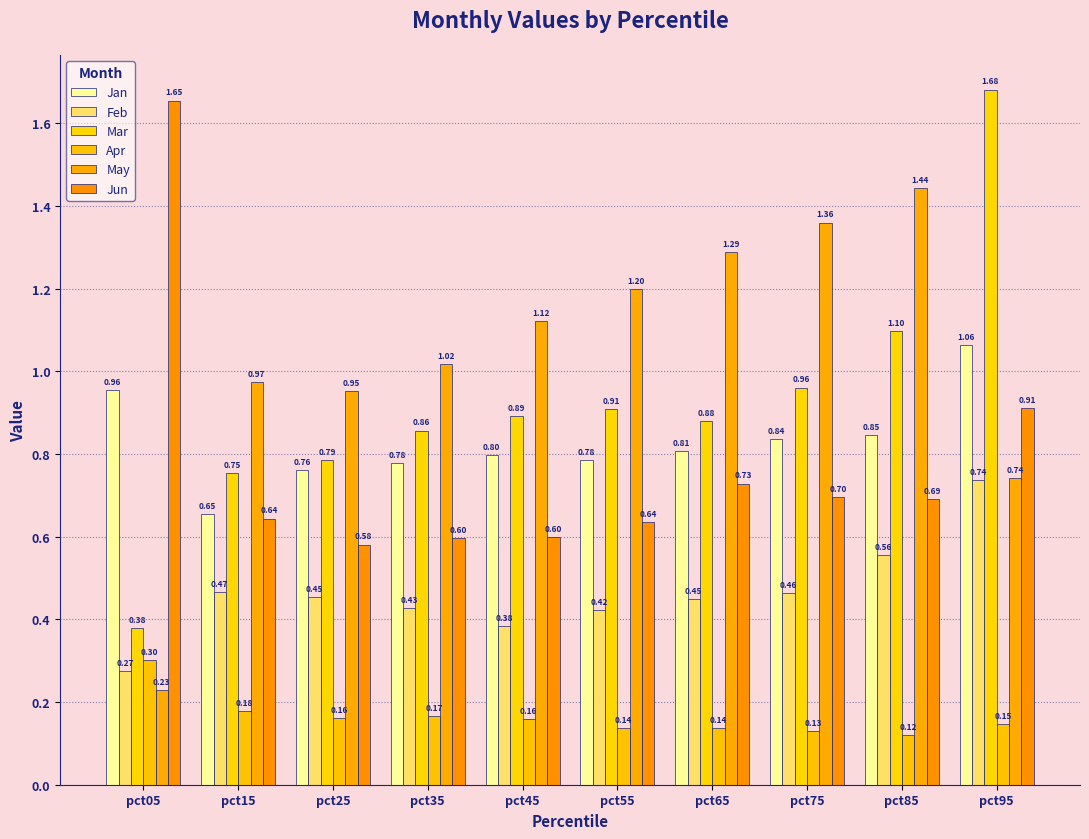

Is the value of Feb at pct35 greater than the value of Jun at pct95?

No